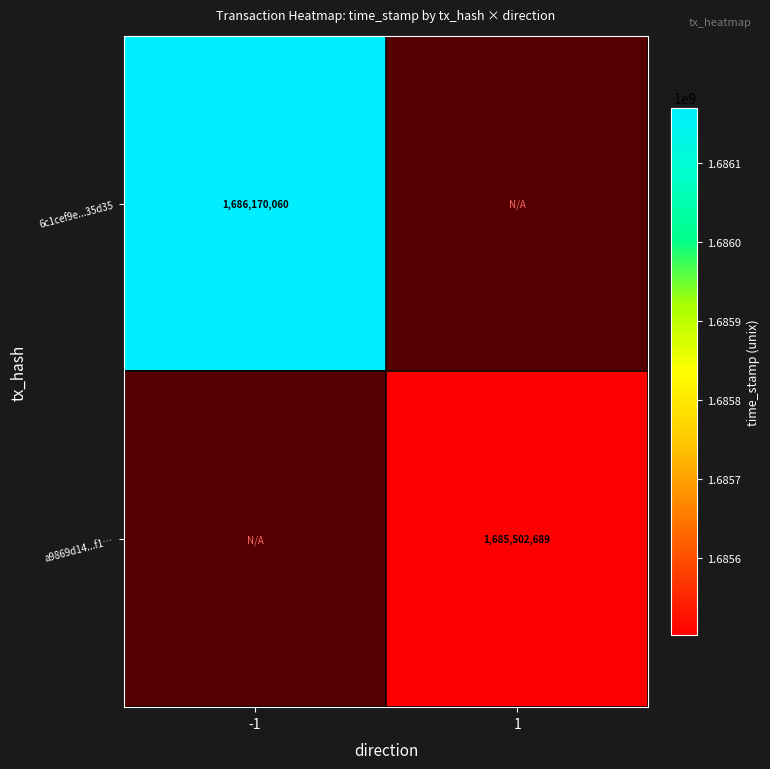

Is it true that a9869d14...f1… equals 2989716067 at 1?

False